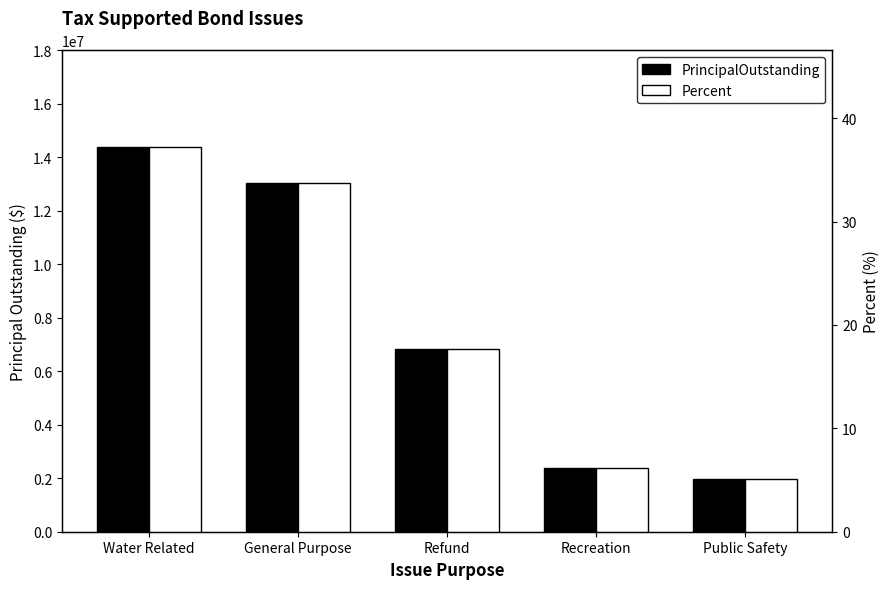

How many bars are there in total?

10